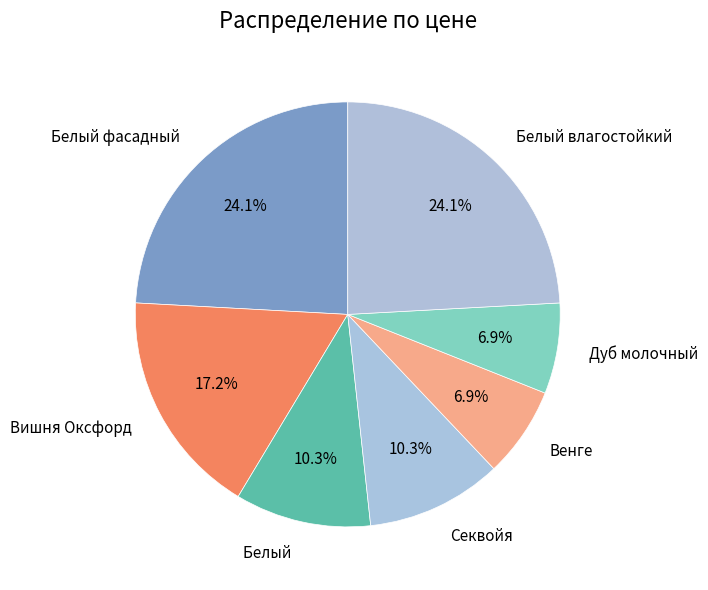

True or false: Белый влагостойкий accounts for 24% of the total.

True